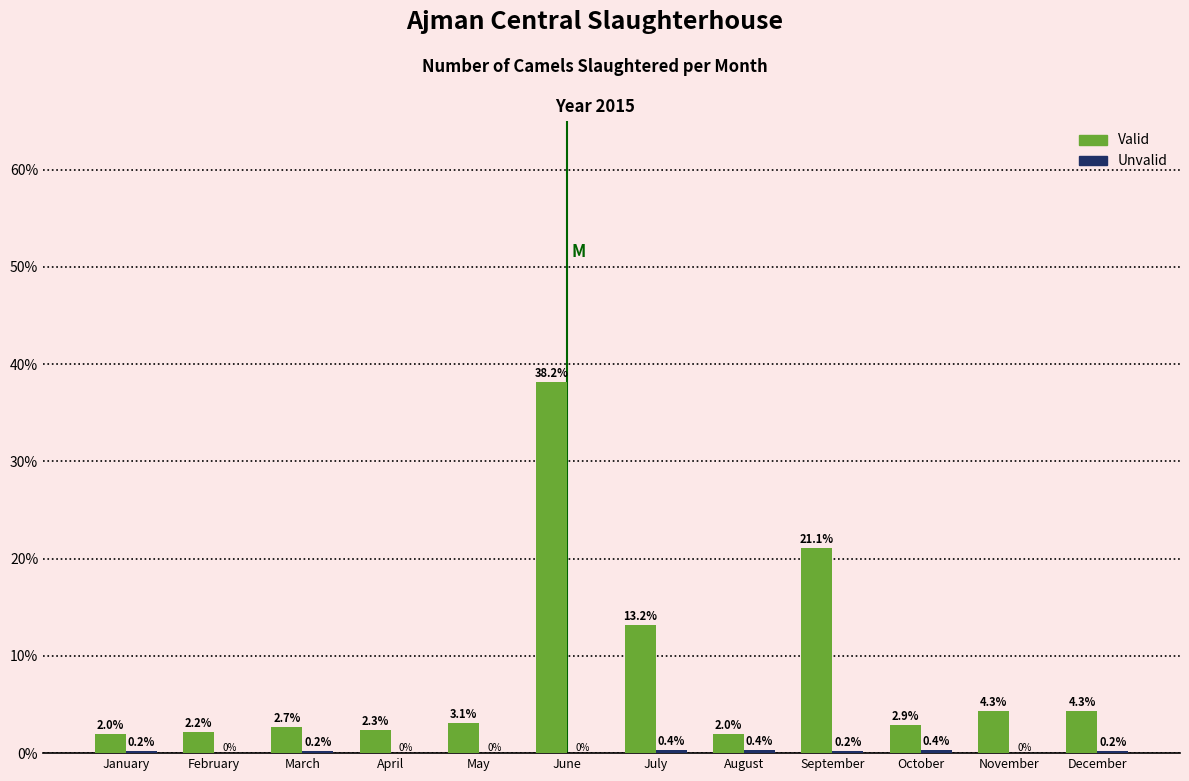

Which series changed the most between April and July?

Valid